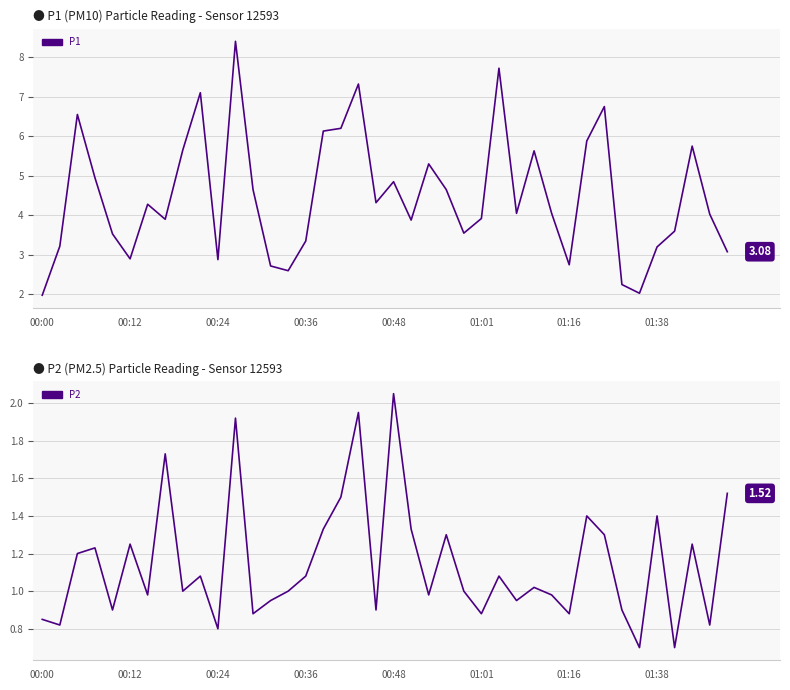

How many values in the P1 series exceed 4?

22